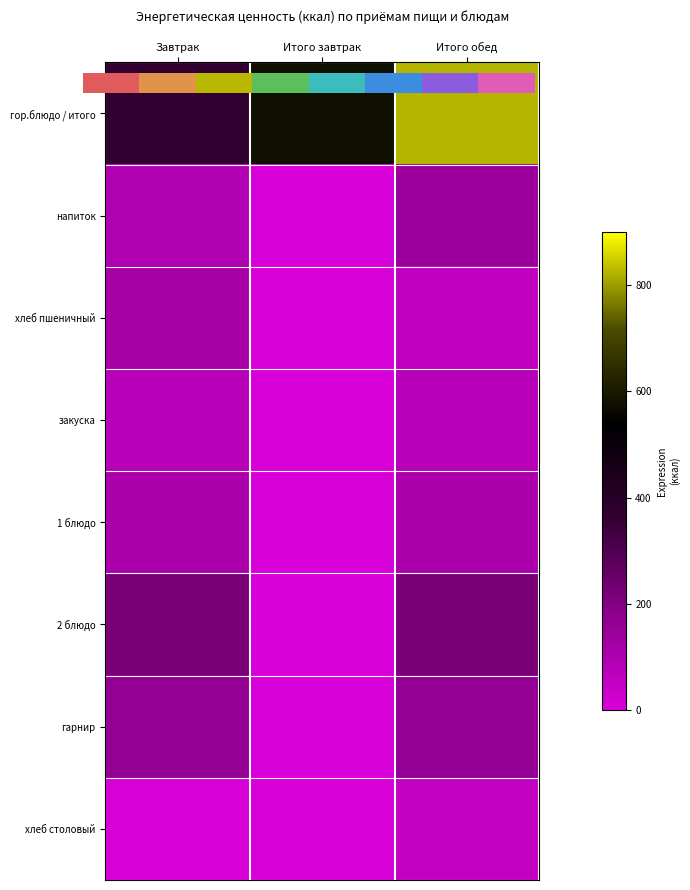

Is the value of гарнир at Завтрак greater than the value of гор.блюдо / итого at Итого обед?

No